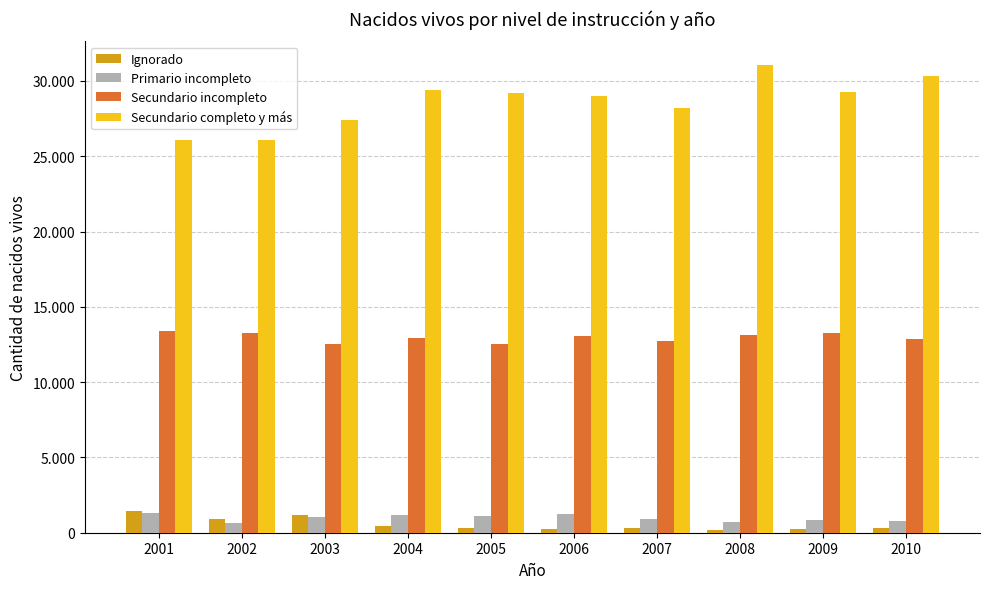

Which series has the largest range (max minus min)?

Secundario completo y más